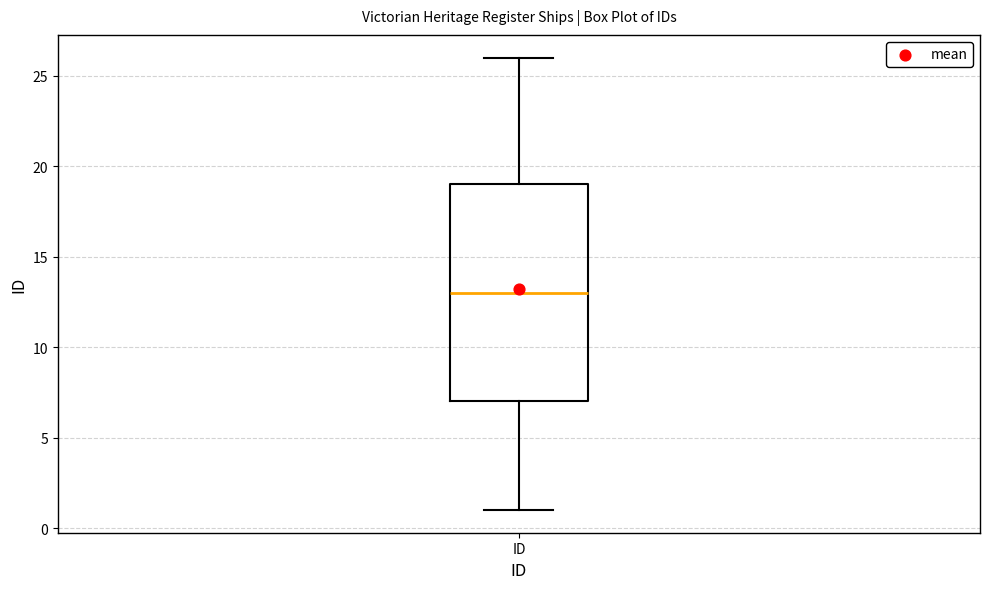

Transcribe this box plot: give where the median line is, the range the box spans, and where the two whiskers end, as read against the y-axis. The values are not printed on the chart, so give them approximately, as read against the axis.

median 13, box 7 to 19, whiskers 1 to 26